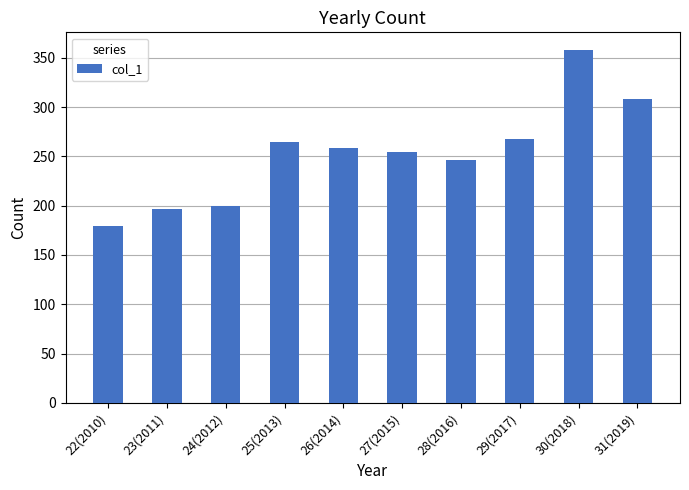

What is the difference between the maximum and second lowest values?

161